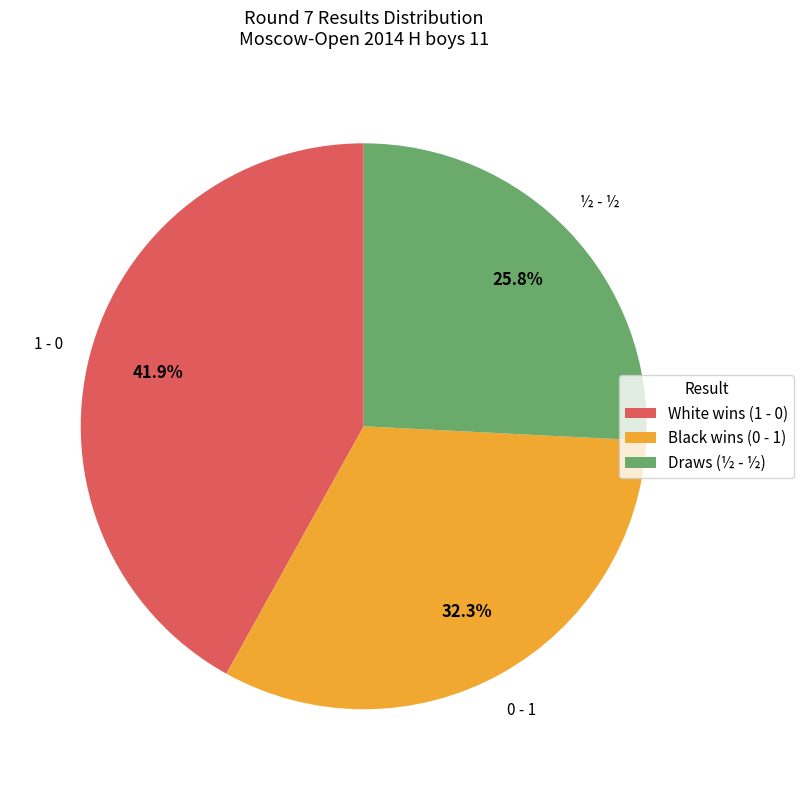

Is there any slice that represents more than half of the pie?

No